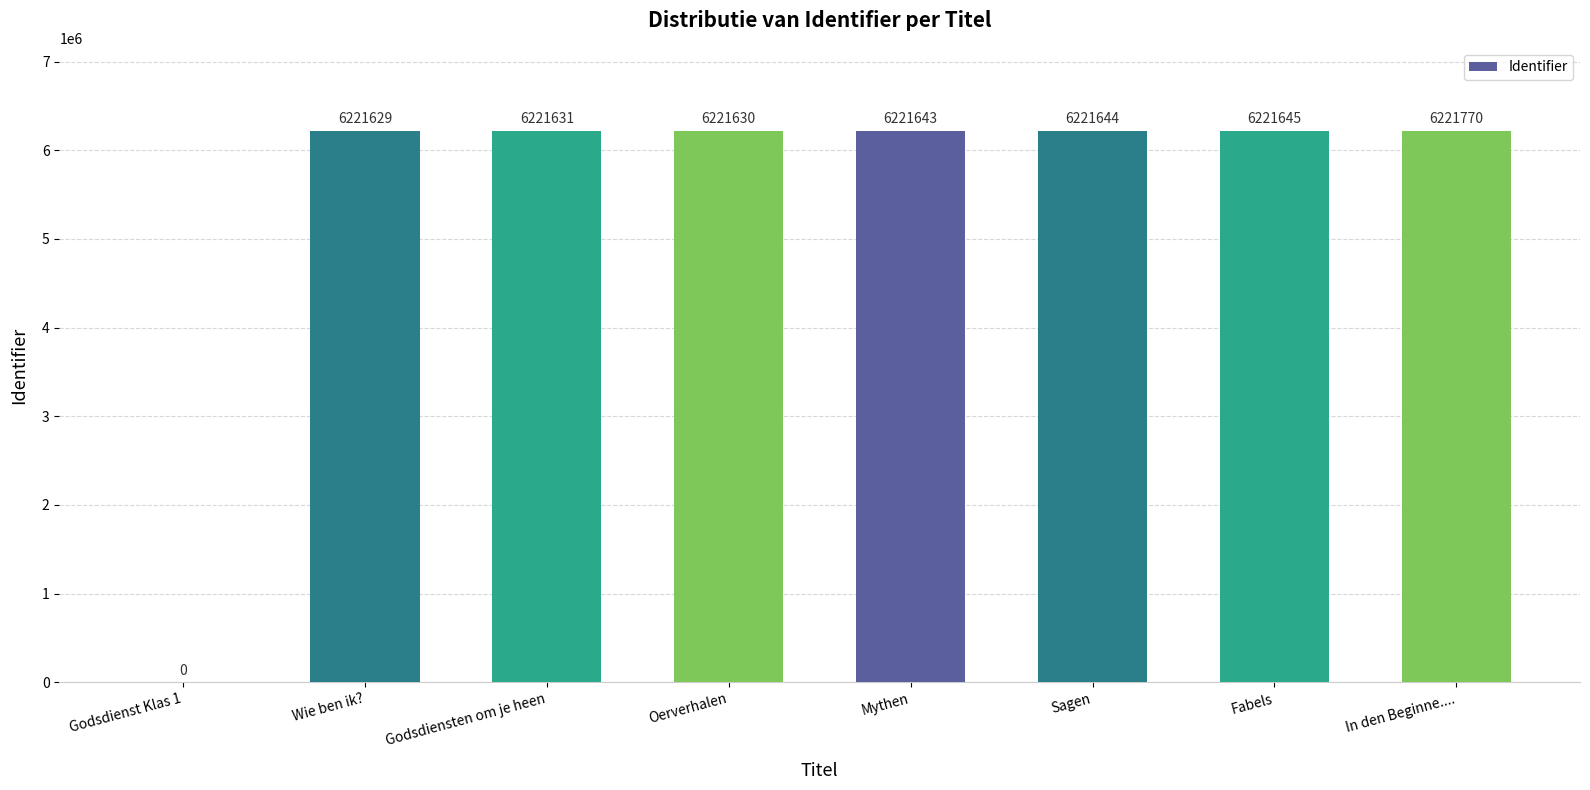

What is the approximate value at Wie ben ik?, to the nearest 10?

6221630